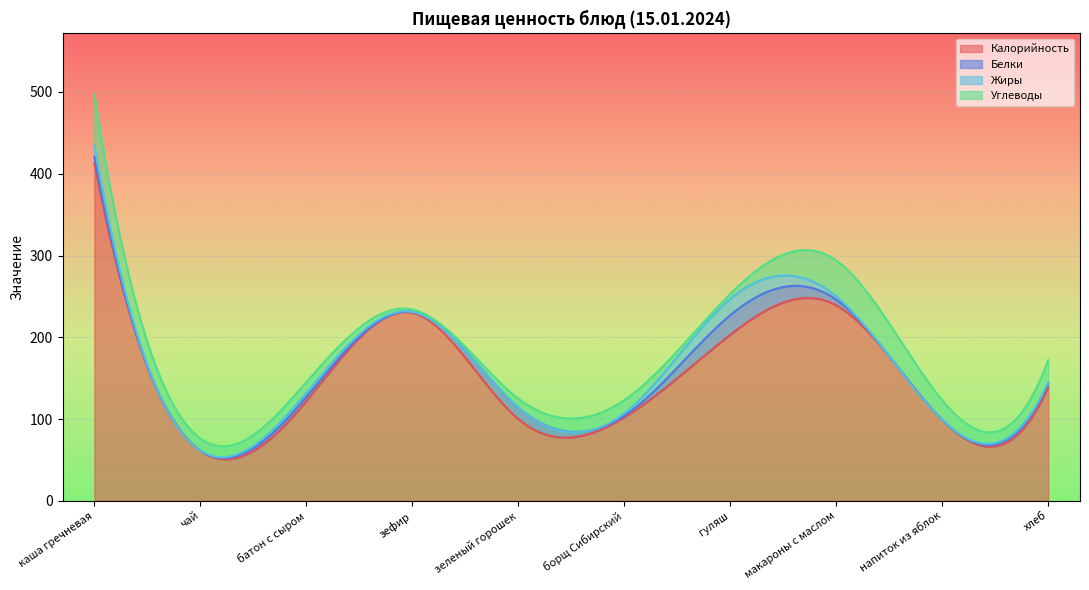

Which has a higher value, каша гречневая or чай?

каша гречневая